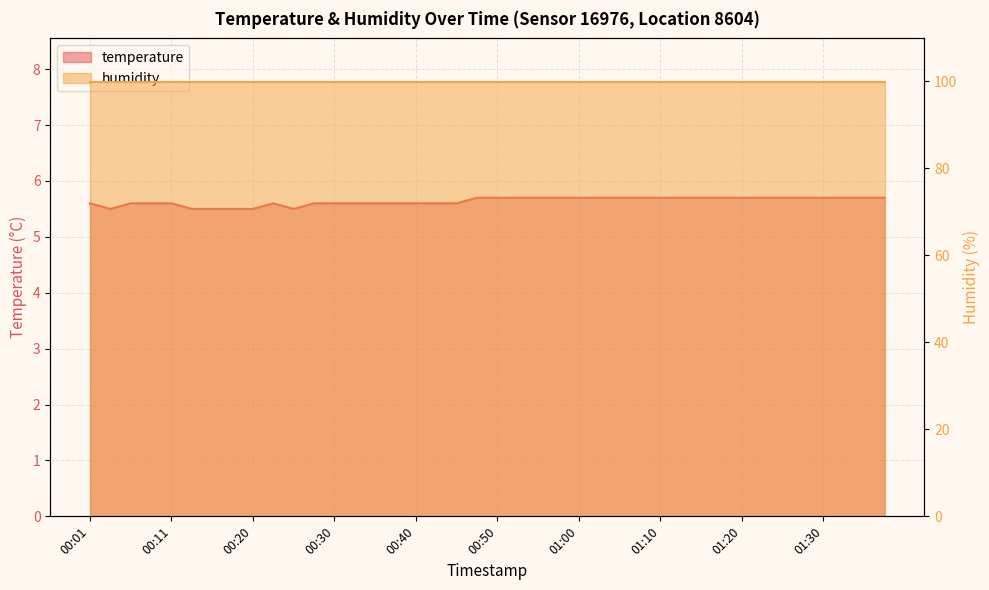

At which category does the chart reach its peak across all series?

00:48